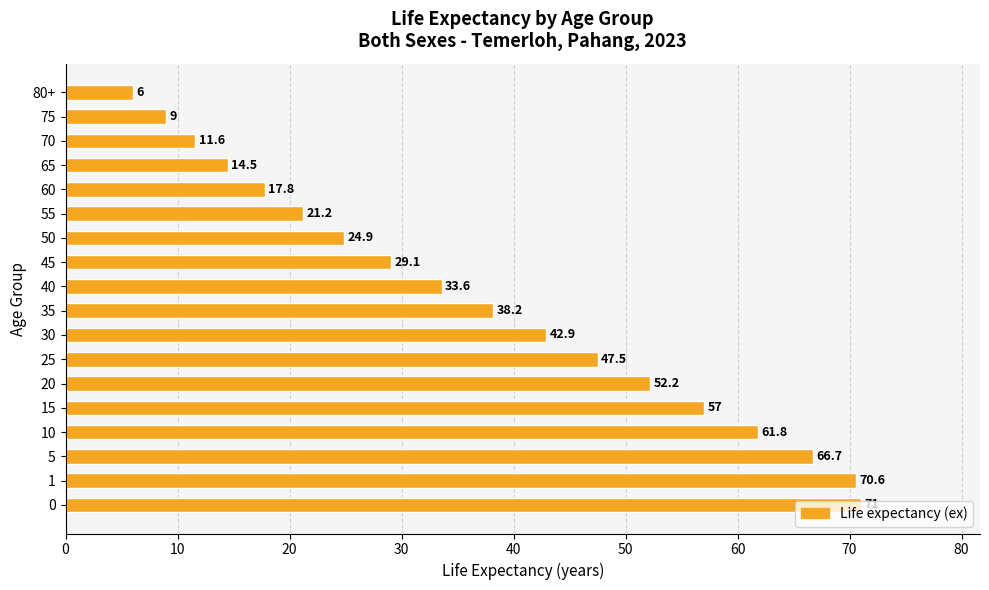

List the labels in order of value, largest first.

0, 1, 5, 10, 15, 20, 25, 30, 35, 40, 45, 50, 55, 60, 65, 70, 75, 80+